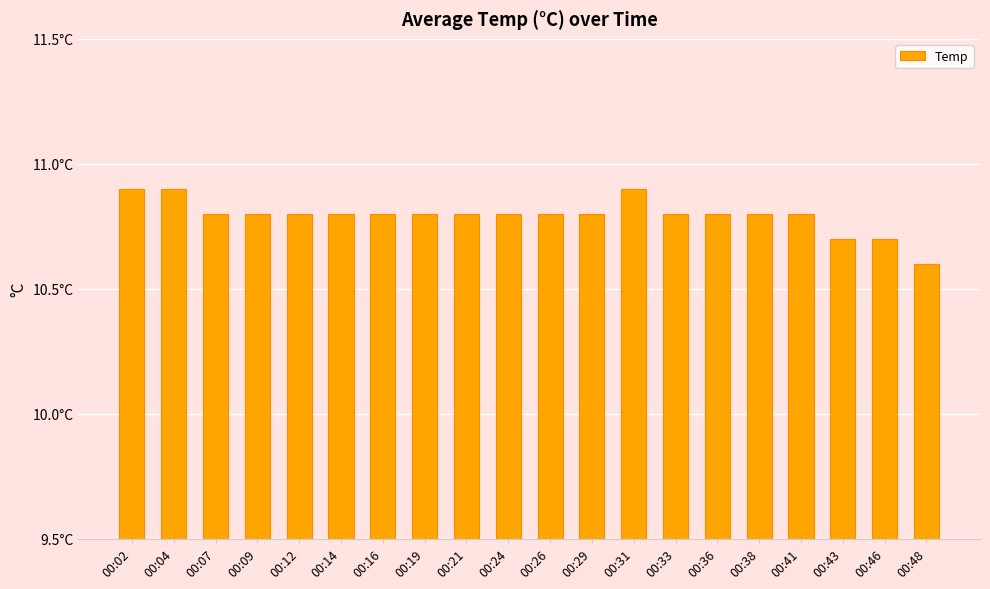

The chart shows a value of 10.8 at 00:21. True or false?

True